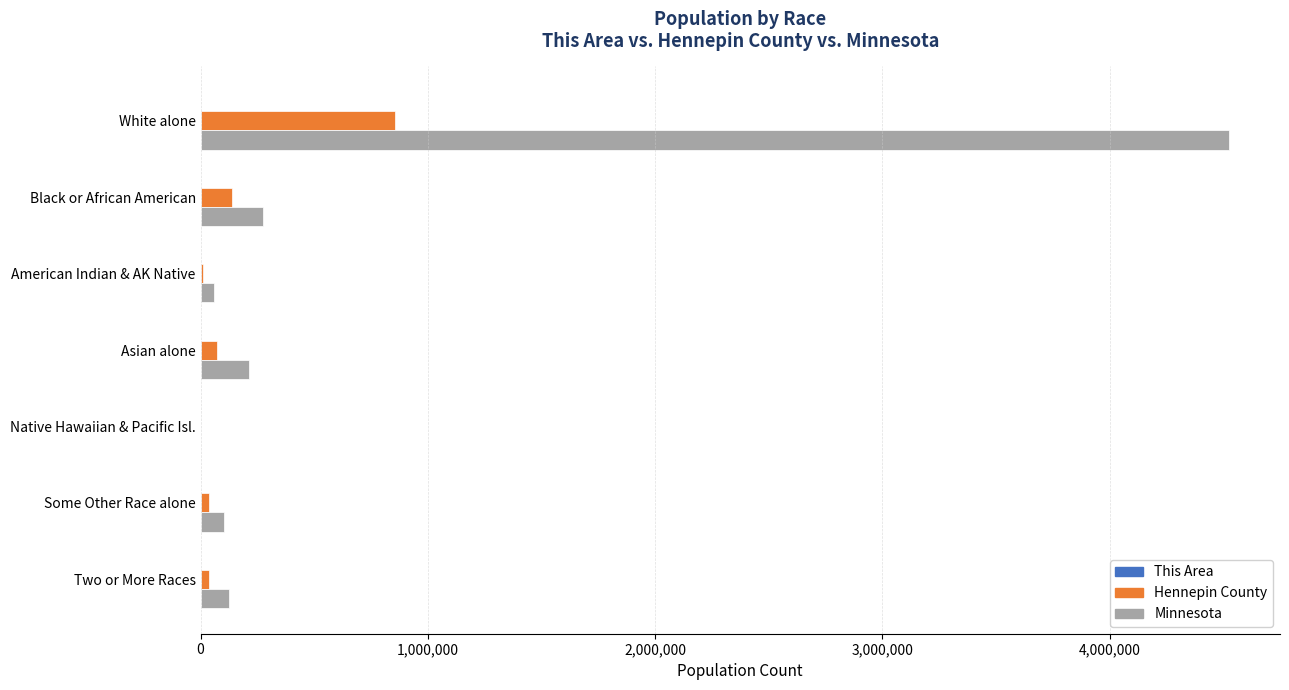

The value of Minnesota at Black or African American is 123432. True or false?

False